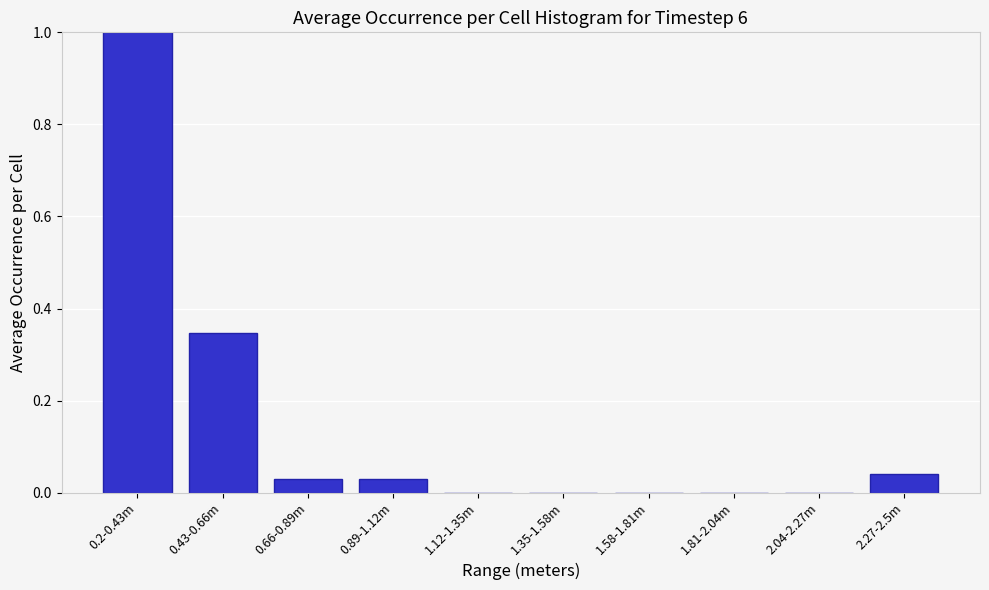

Which has a higher value, 1.35-1.58m or 0.66-0.89m?

0.66-0.89m